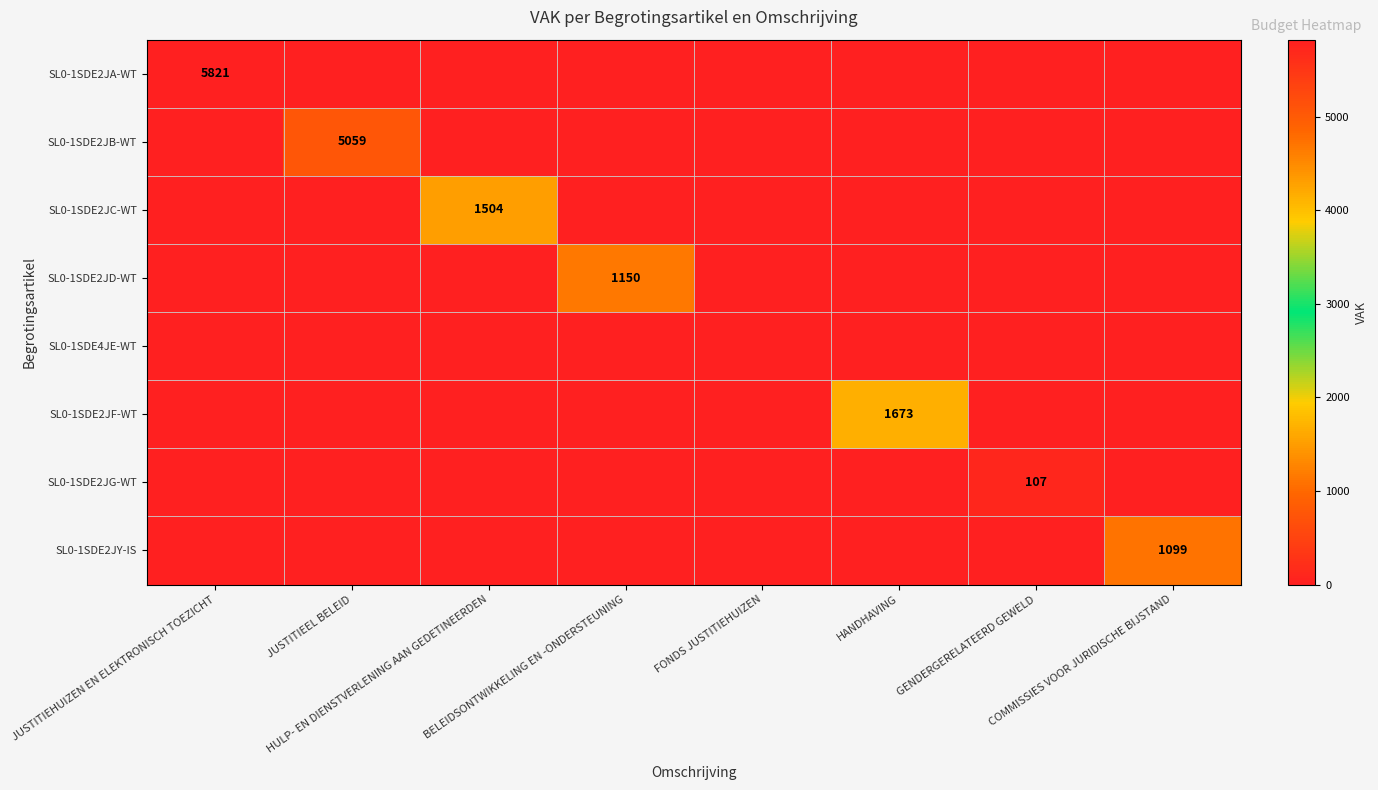

List the labels in order of SL0-1SDE2JG-WT value, largest first.

GENDERGERELATEERD GEWELD, JUSTITIEHUIZEN EN ELEKTRONISCH TOEZICHT, JUSTITIEEL BELEID, HULP- EN DIENSTVERLENING AAN GEDETINEERDEN, BELEIDSONTWIKKELING EN -ONDERSTEUNING, FONDS JUSTITIEHUIZEN, HANDHAVING, COMMISSIES VOOR JURIDISCHE BIJSTAND